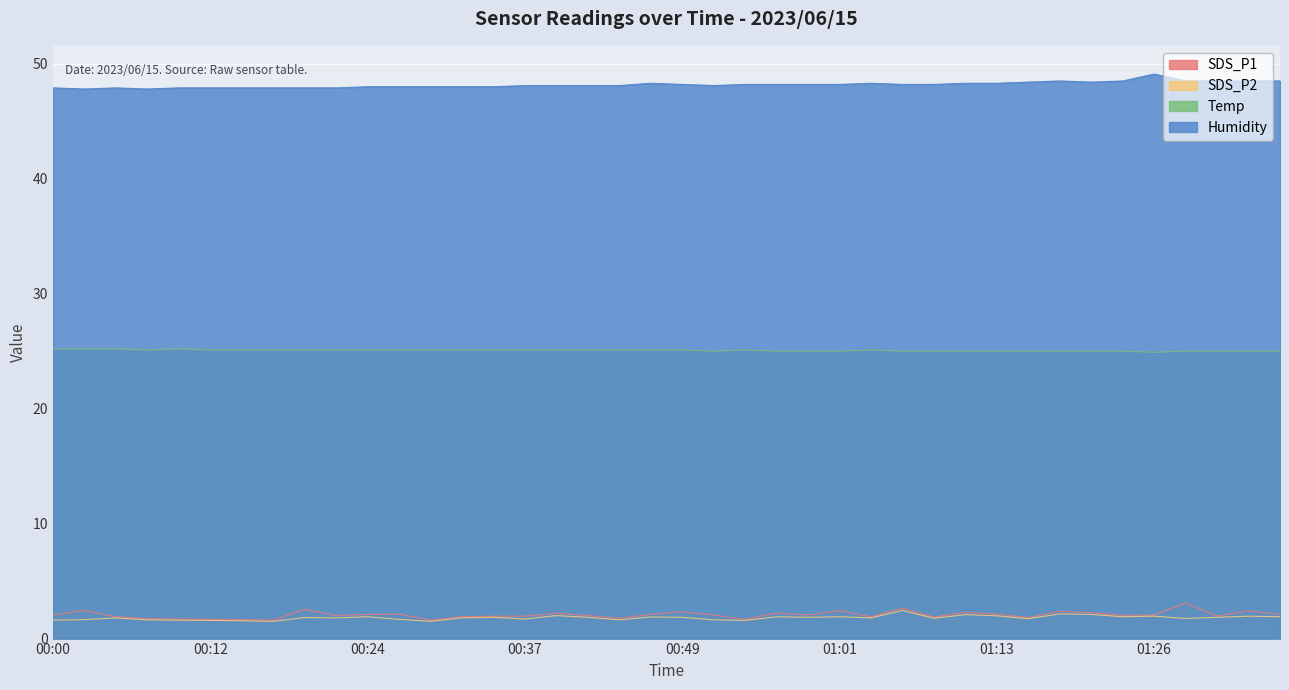

Which series has the largest total across all categories?

Humidity